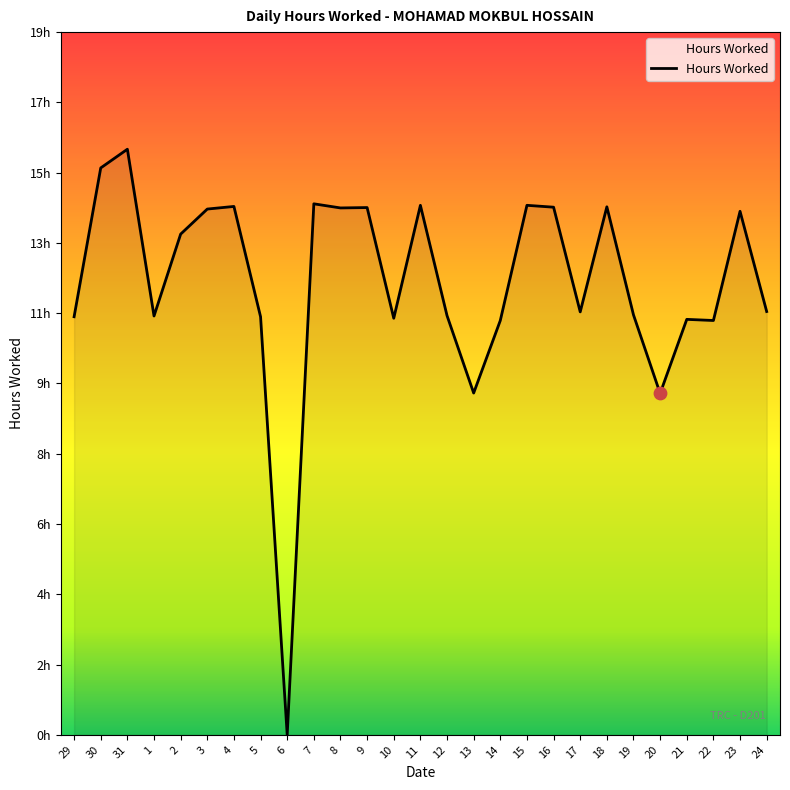

What is the change in value from 11 to 19?

-2.9